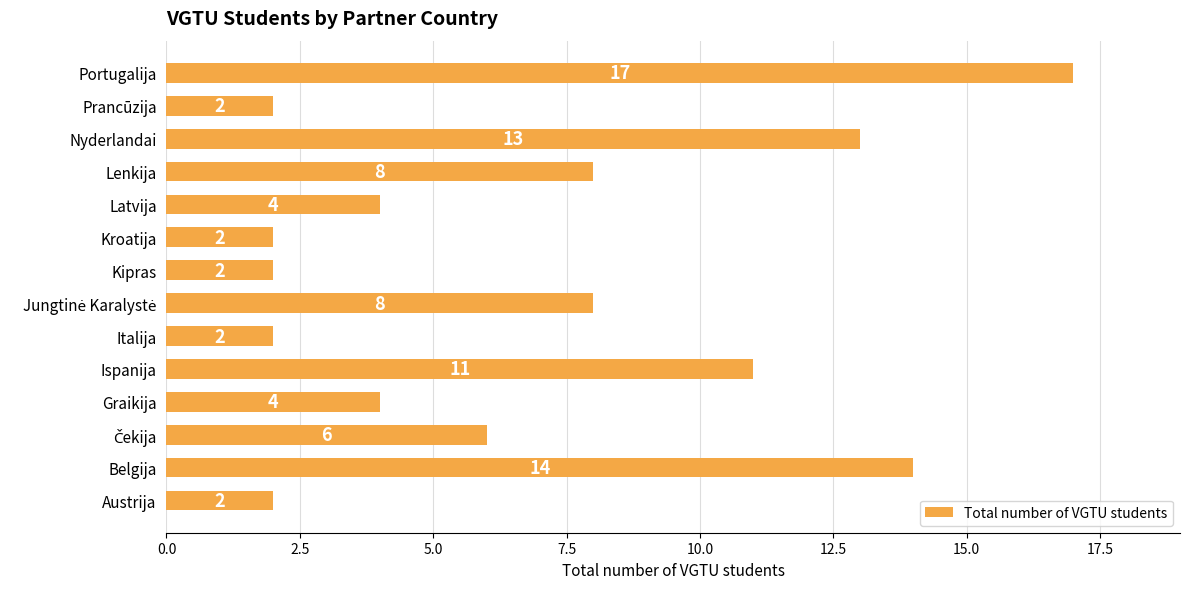

What is the ratio of the value at Graikija to the value at Latvija?

1.0